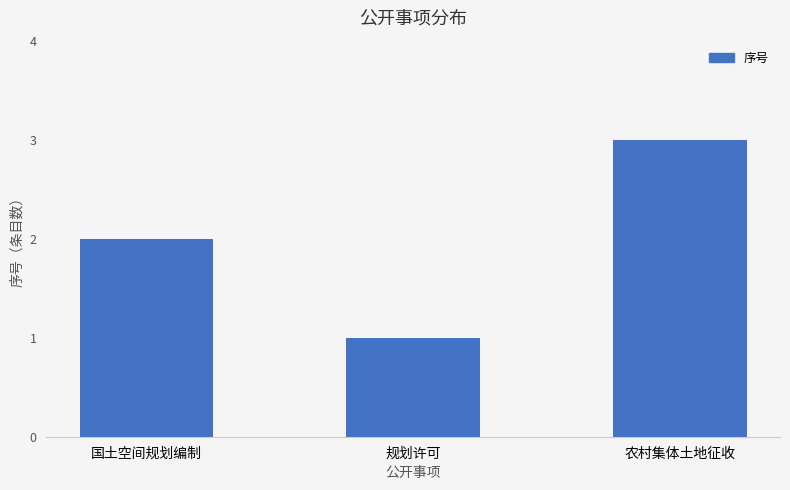

How many data points does each series have?

3